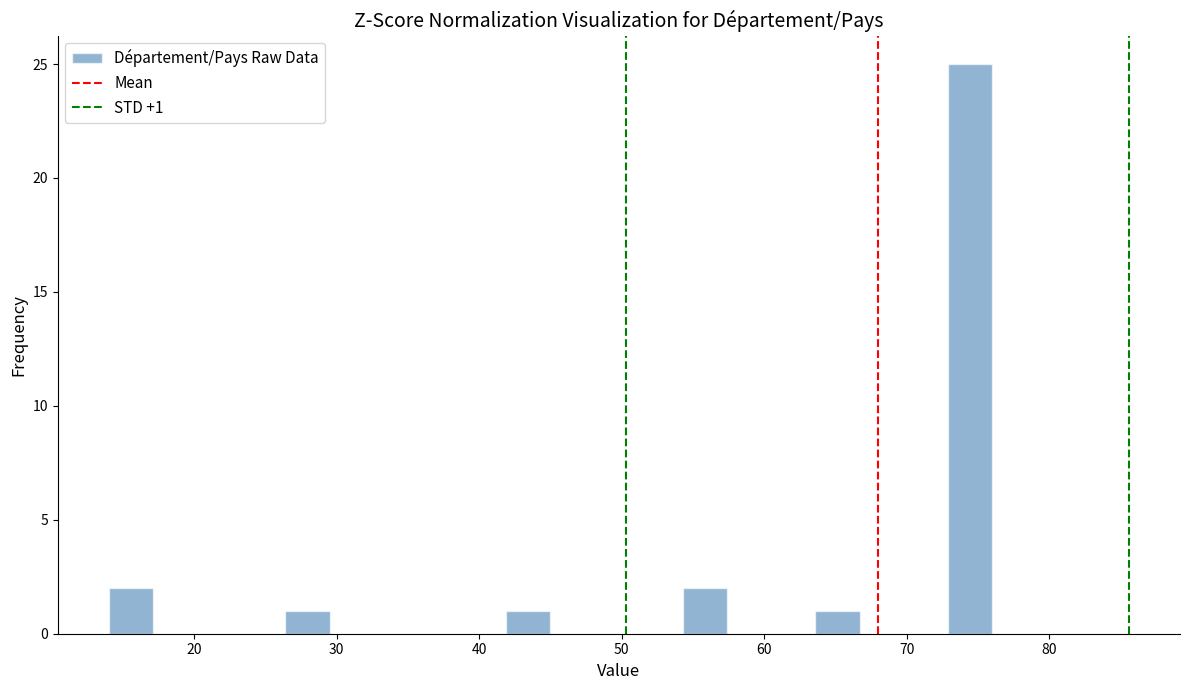

Read against the x-axis, roughly where is the centre of the tallest bar?

74